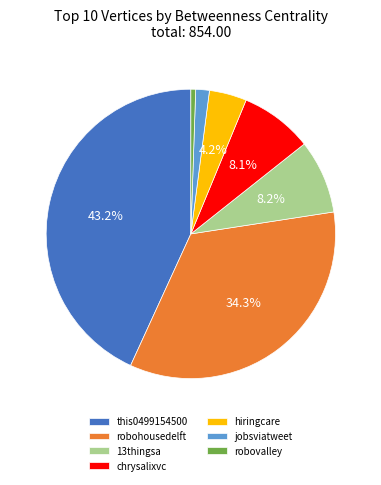

To the nearest percent, what portion does hiringcare represent?

4%